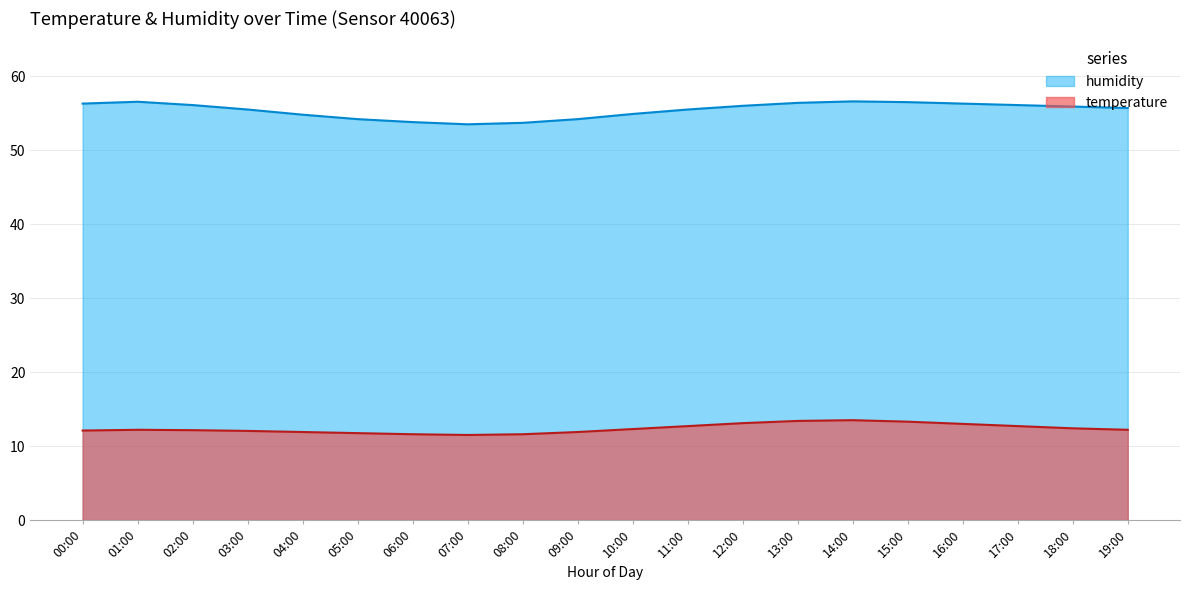

How many values in the humidity series are below 55?

7